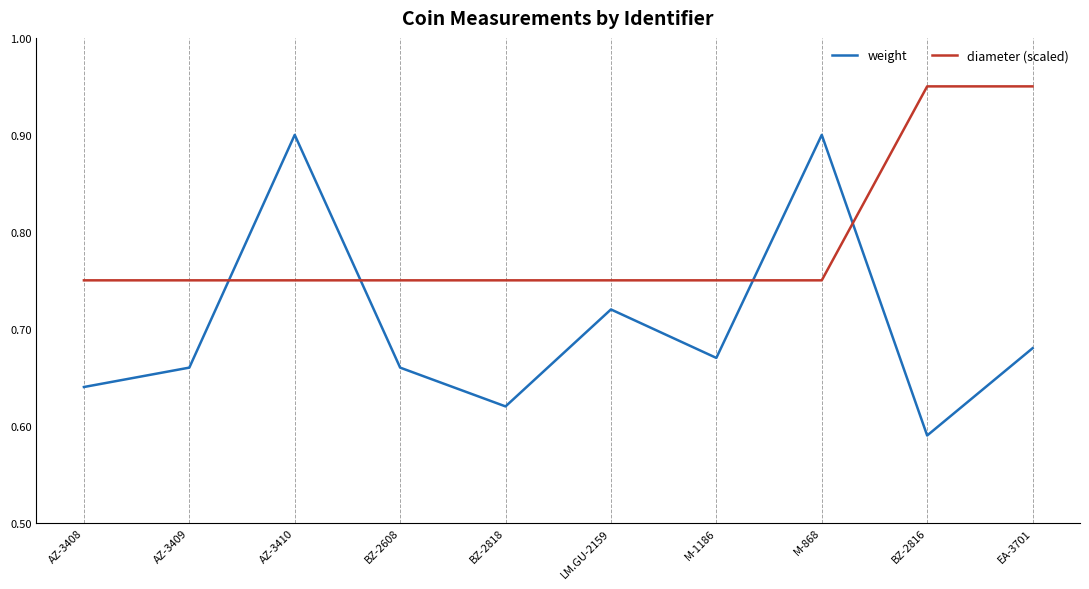

What position from the right is AZ-3408?

10